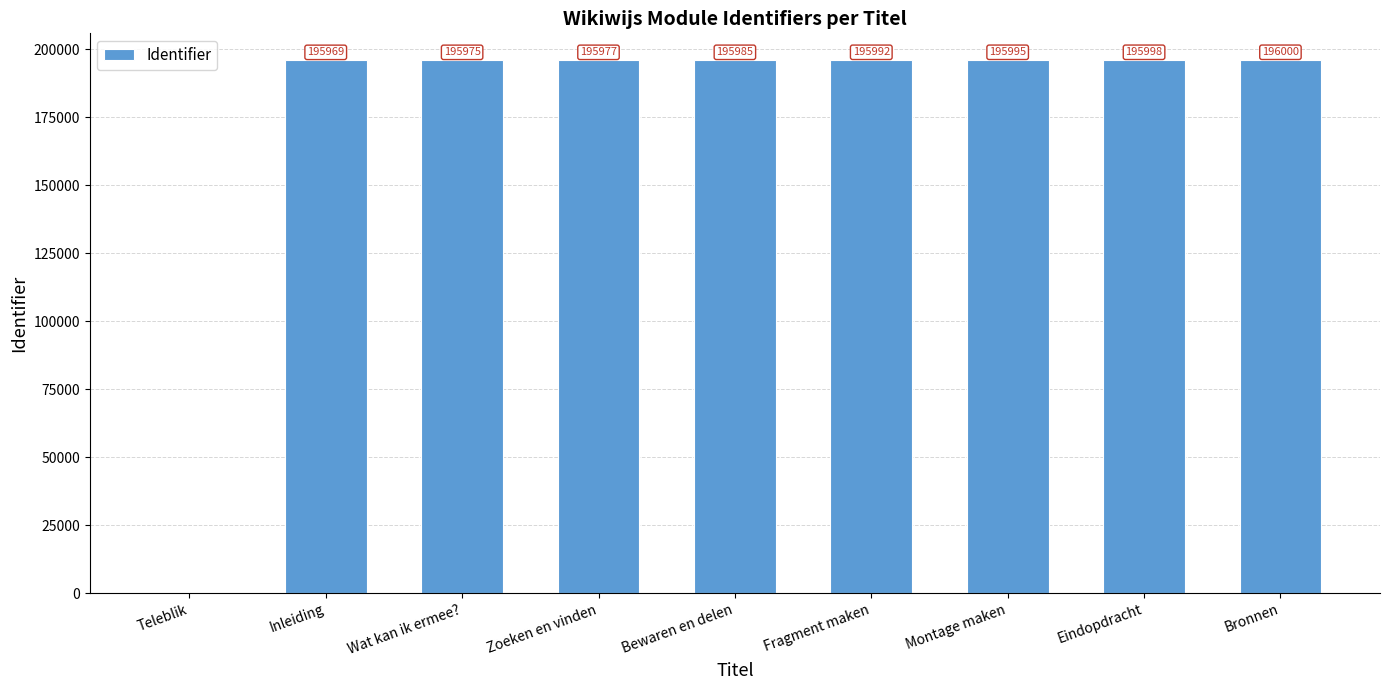

Between Fragment maken and Inleiding, which is larger?

Fragment maken